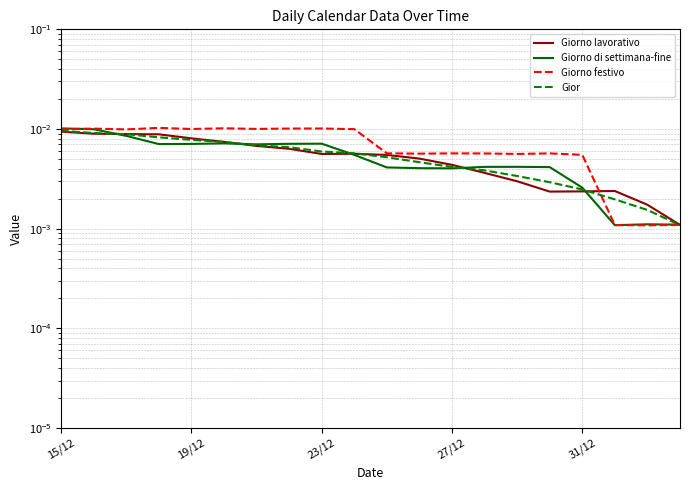

The Giorno lavorativo series shows 0.0 at 19/12. True or false?

True